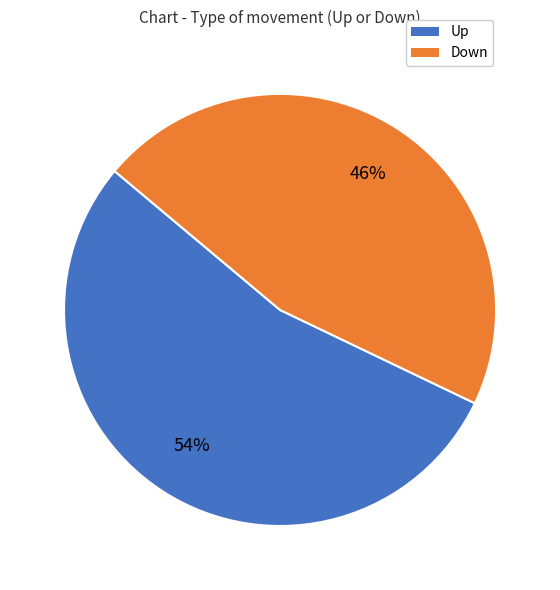

Is there any slice that represents more than half of the pie?

Yes